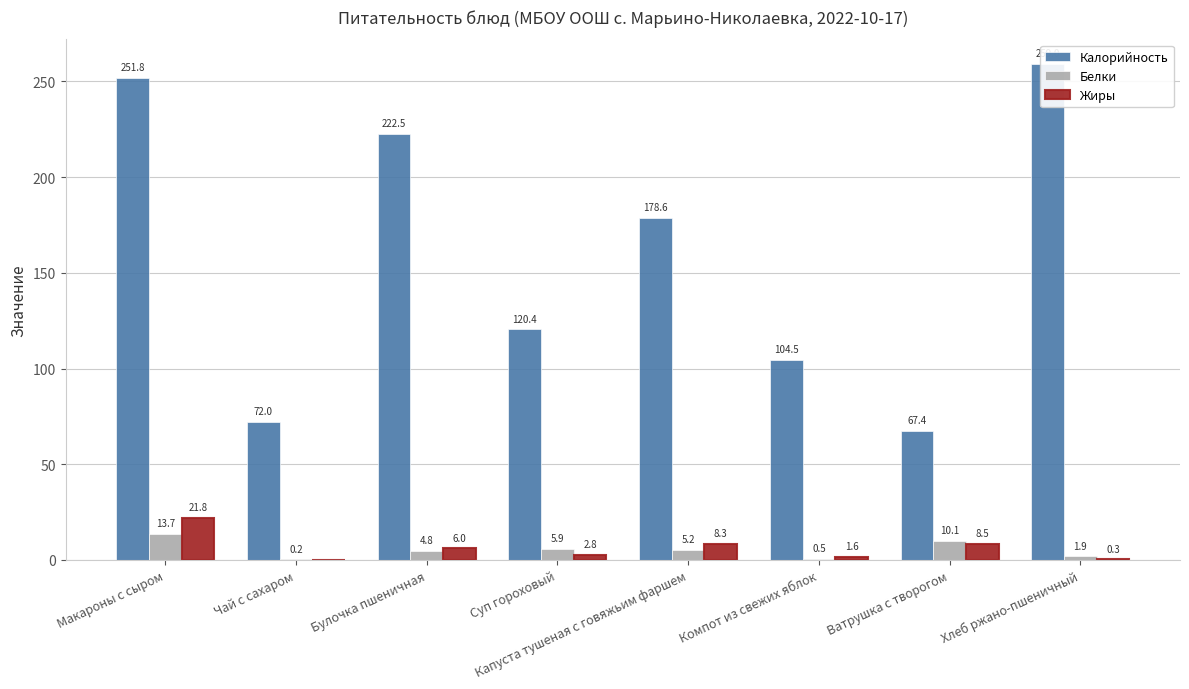

What is the value of the Калорийность bar at the 7th from the left?

67.4